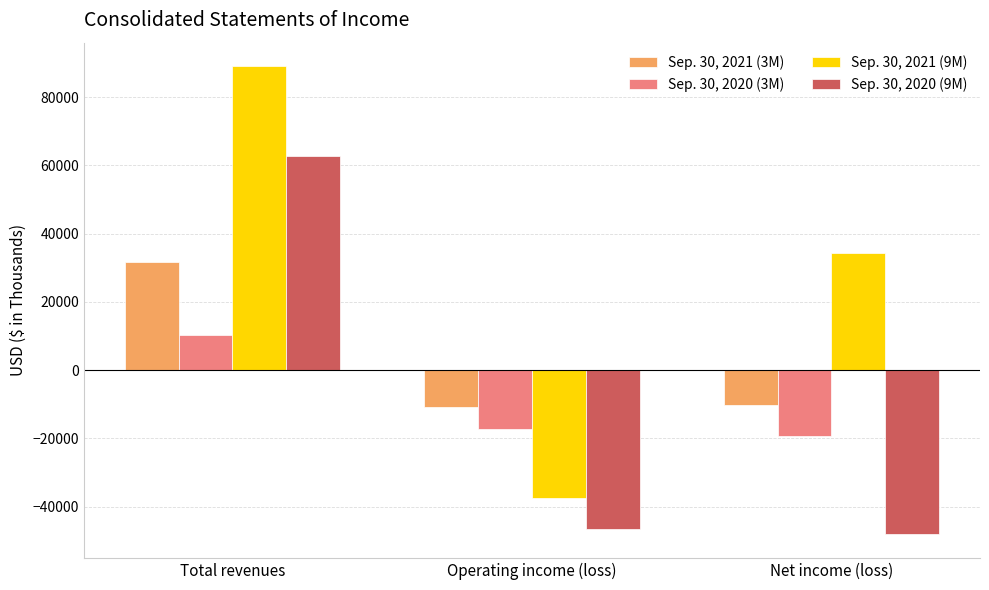

How many values in the Sep. 30, 2020 (9M) series exceed -46610?

1